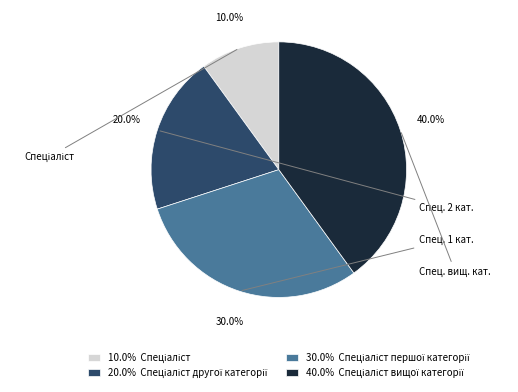

Does any single category account for the majority?

No